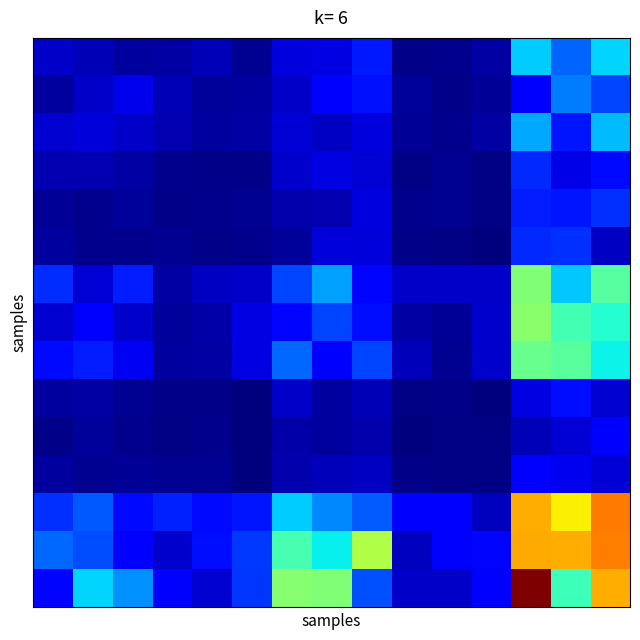

What is the minimum value shown in the chart?

69927.0